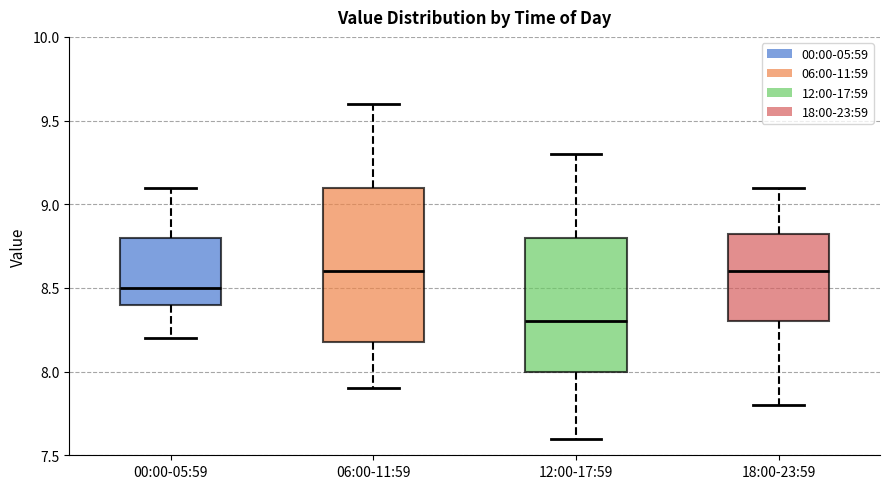

Comparing the boxes themselves (not the whiskers), which one is the tallest?

06:00-11:59